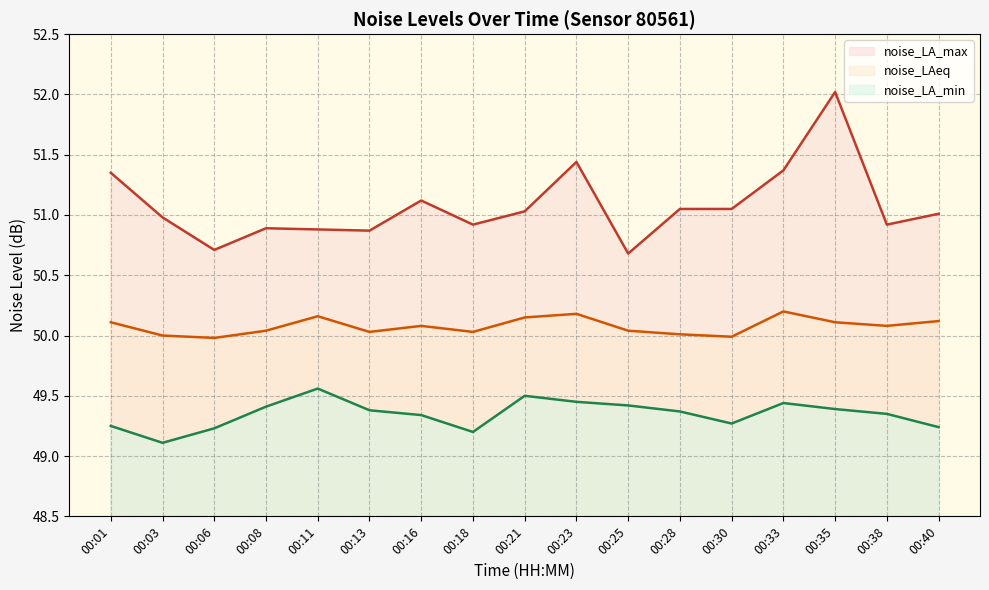

Reading right to left, list all the values displayed in this chart.

noise_LA_max: 51.0	50.9	52.0	51.4	51.0	51.0	50.7	51.4	51.0	50.9	51.1	50.9	50.9	50.9	50.7	51.0	51.4
noise_LAeq: 50.1	50.1	50.1	50.2	50.0	50.0	50.0	50.2	50.1	50.0	50.1	50.0	50.2	50.0	50.0	50.0	50.1
noise_LA_min: 49.2	49.4	49.4	49.4	49.3	49.4	49.4	49.5	49.5	49.2	49.3	49.4	49.6	49.4	49.2	49.1	49.2